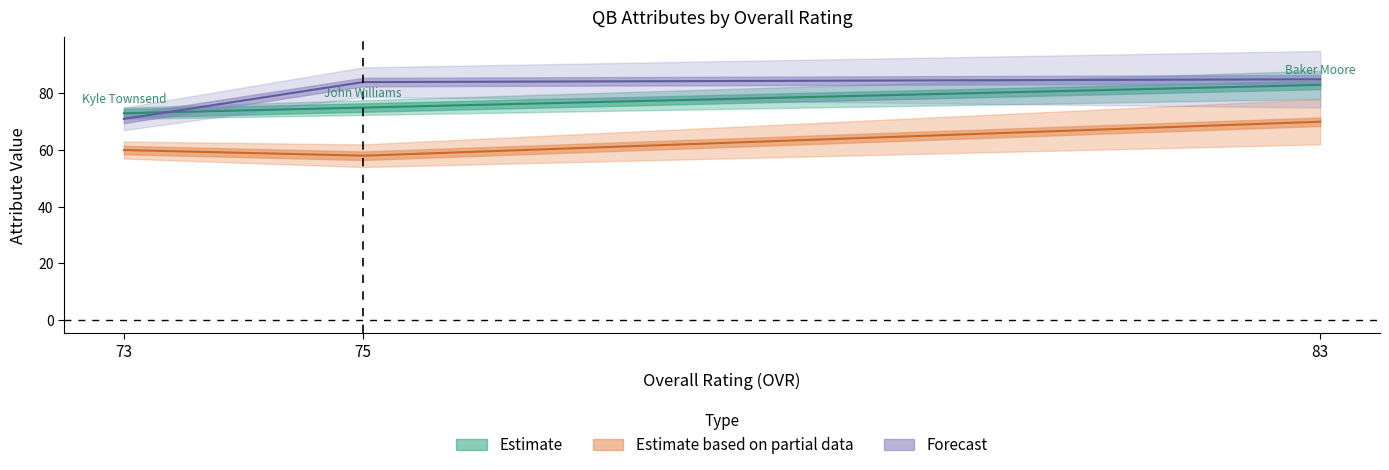

Is this an area chart (filled region under the line)?

No